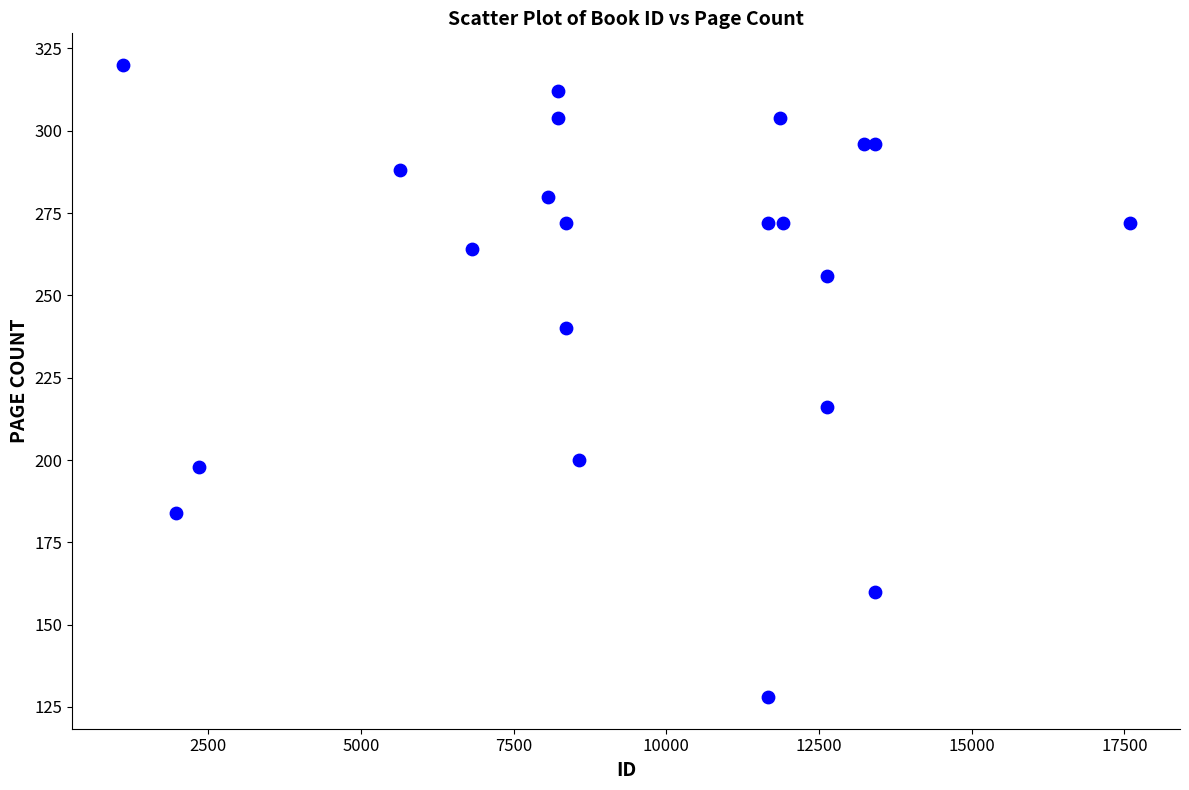

What Y value in the scatter plot is closest to 224?

216